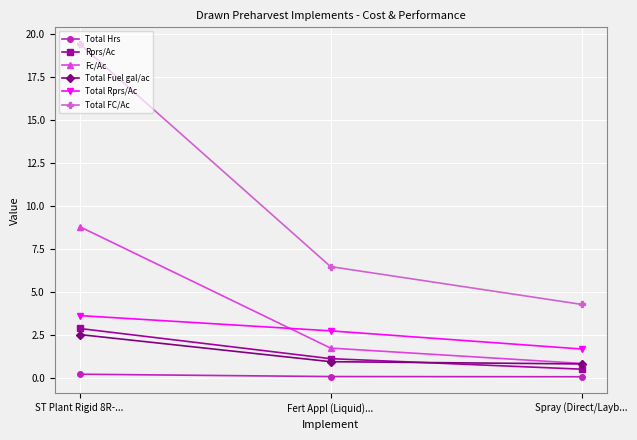

At which label does Total FC/Ac first exceed 6?

ST Plant Rigid 8R-...